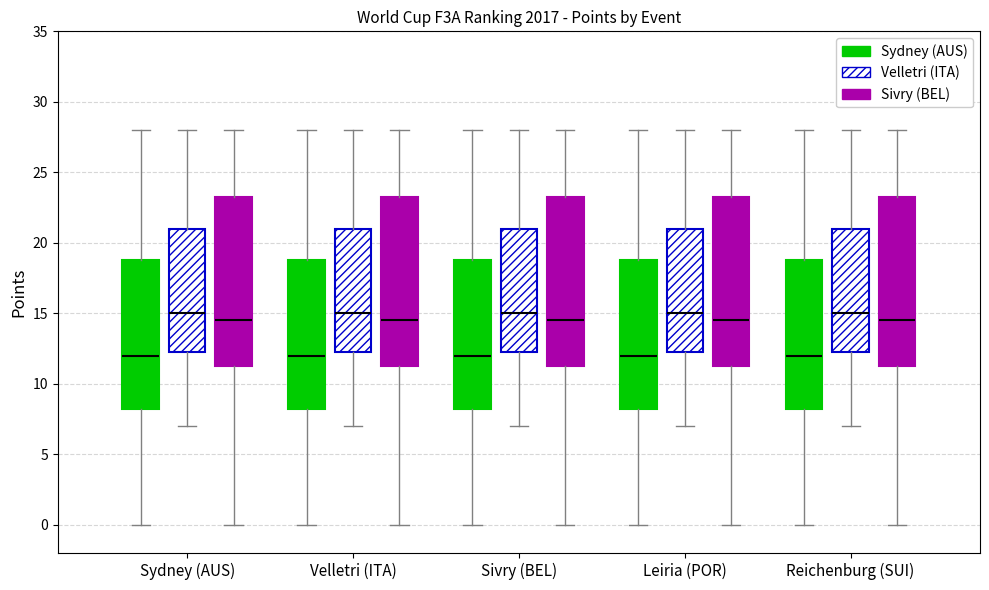

Reading left to right, transcribe this box plot: for each box, give where its median line is, the range the box spans, and where its two whiskers end, as read against the y-axis. The values are not printed on the chart, so give them approximately, as read against the axis.

Sydney (AUS) (Sydney (AUS)): median 12.0, box 8.5 to 19.0, whiskers 0.0 to 28.0
Sydney (AUS) (Velletri (ITA)): median 15.0, box 12.5 to 21.0, whiskers 7.0 to 28.0
Sydney (AUS) (Sivry (BEL)): median 14.5, box 11.5 to 23.5, whiskers 0.0 to 28.0
Velletri (ITA) (Sydney (AUS)): median 12.0, box 8.5 to 19.0, whiskers 0.0 to 28.0
Velletri (ITA) (Velletri (ITA)): median 15.0, box 12.5 to 21.0, whiskers 7.0 to 28.0
Velletri (ITA) (Sivry (BEL)): median 14.5, box 11.5 to 23.5, whiskers 0.0 to 28.0
Sivry (BEL) (Sydney (AUS)): median 12.0, box 8.5 to 19.0, whiskers 0.0 to 28.0
Sivry (BEL) (Velletri (ITA)): median 15.0, box 12.5 to 21.0, whiskers 7.0 to 28.0
Sivry (BEL) (Sivry (BEL)): median 14.5, box 11.5 to 23.5, whiskers 0.0 to 28.0
Leiria (POR) (Sydney (AUS)): median 12.0, box 8.5 to 19.0, whiskers 0.0 to 28.0
Leiria (POR) (Velletri (ITA)): median 15.0, box 12.5 to 21.0, whiskers 7.0 to 28.0
Leiria (POR) (Sivry (BEL)): median 14.5, box 11.5 to 23.5, whiskers 0.0 to 28.0
Reichenburg (SUI) (Sydney (AUS)): median 12.0, box 8.5 to 19.0, whiskers 0.0 to 28.0
Reichenburg (SUI) (Velletri (ITA)): median 15.0, box 12.5 to 21.0, whiskers 7.0 to 28.0
Reichenburg (SUI) (Sivry (BEL)): median 14.5, box 11.5 to 23.5, whiskers 0.0 to 28.0